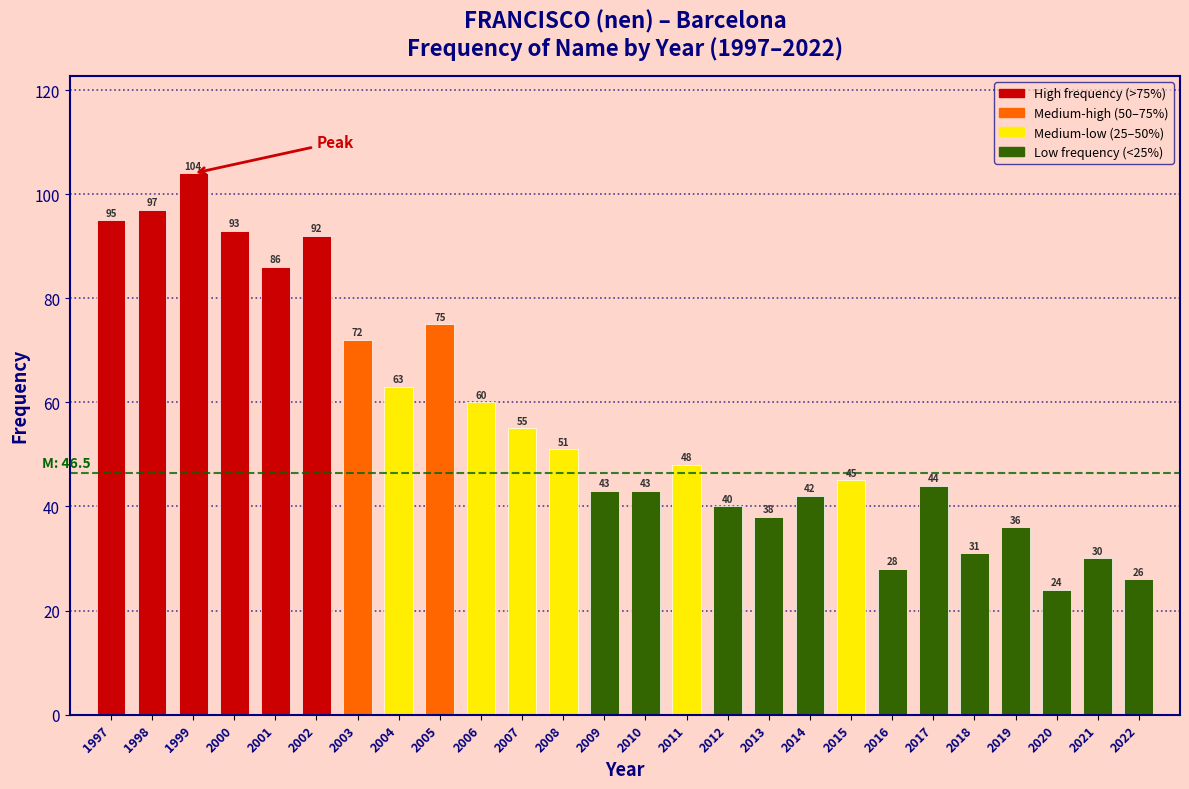

Reading right to left, list all the values displayed in this chart.

26	30	24	36	31	44	28	45	42	38	40	48	43	43	51	55	60	75	63	72	92	86	93	104	97	95